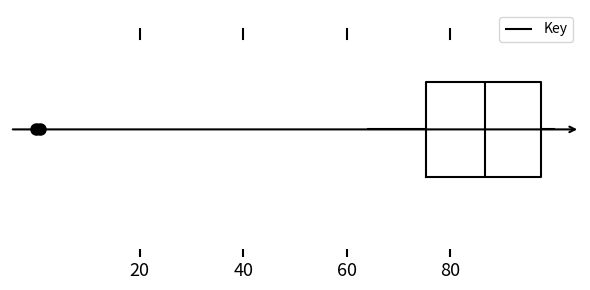

Read this box plot against the x-axis: the position of the median line, the range covered by the box, and the ends of both whiskers. The values are not printed on the chart, so give them approximately, as read against the axis.

median 86, box 76 to 98, whiskers 64 to 100